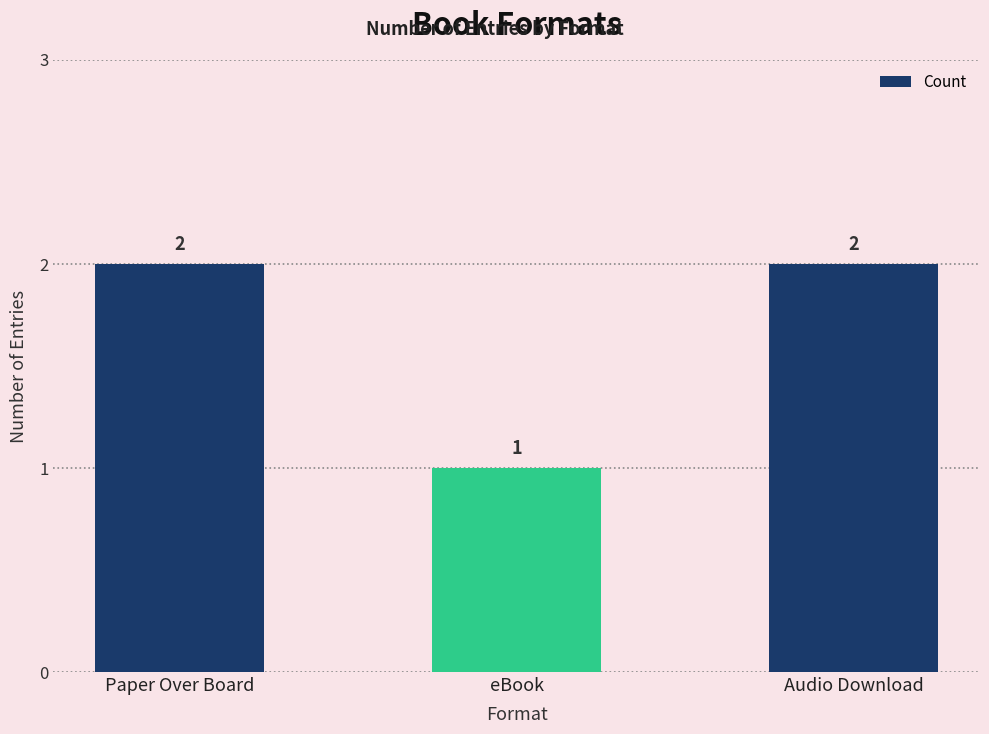

What is the sum of all values?

5